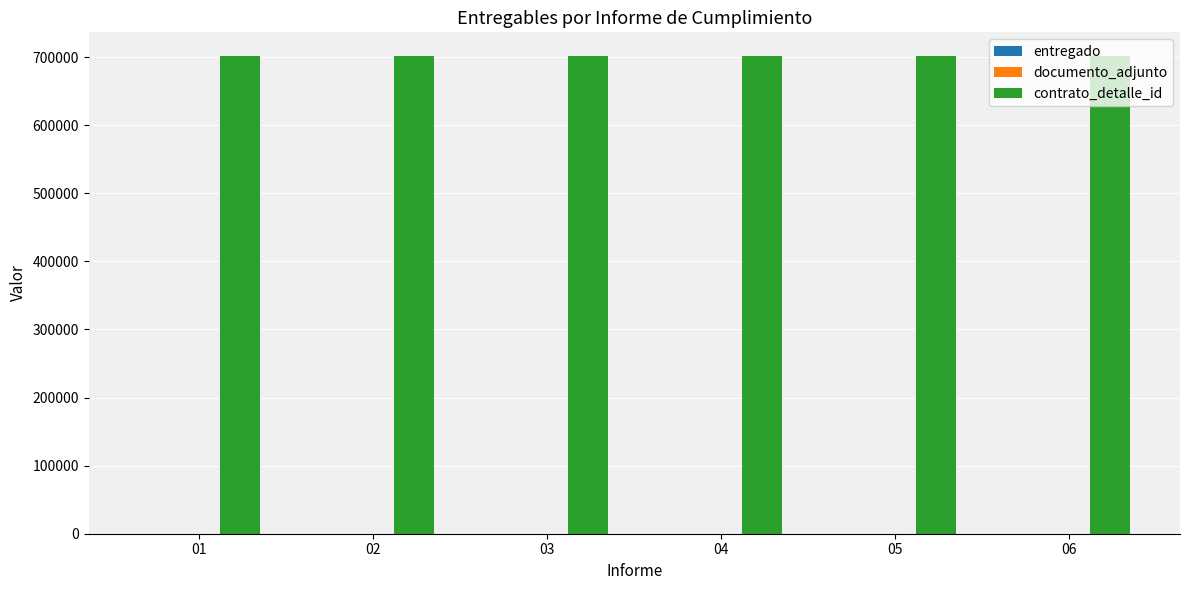

What is the greatest value displayed?

701295